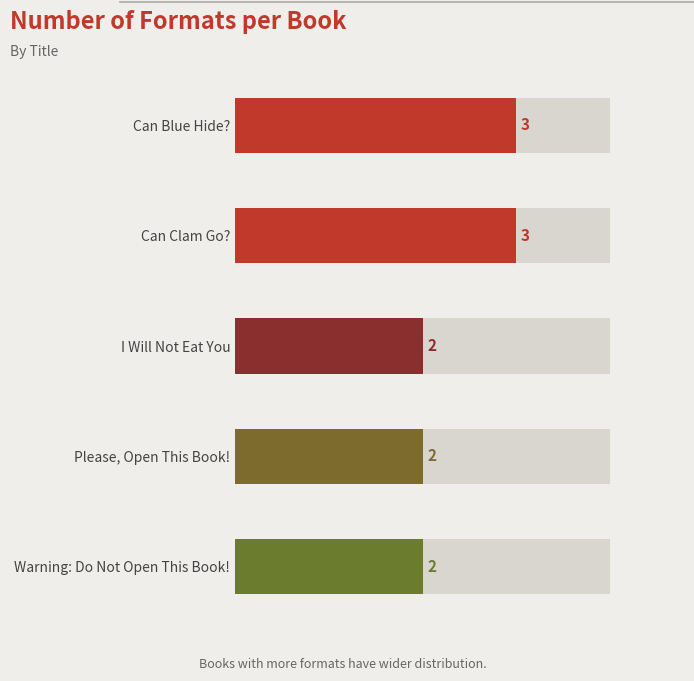

What is the label of the 3rd bar from the left?

I Will Not Eat You